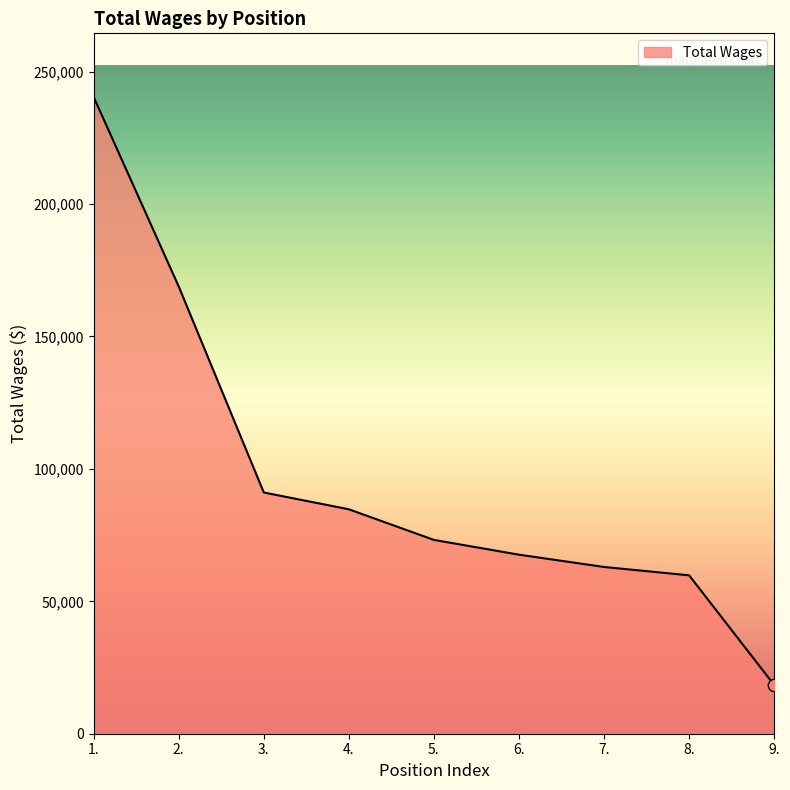

What is the change in value from 1. to 7.?

-177470